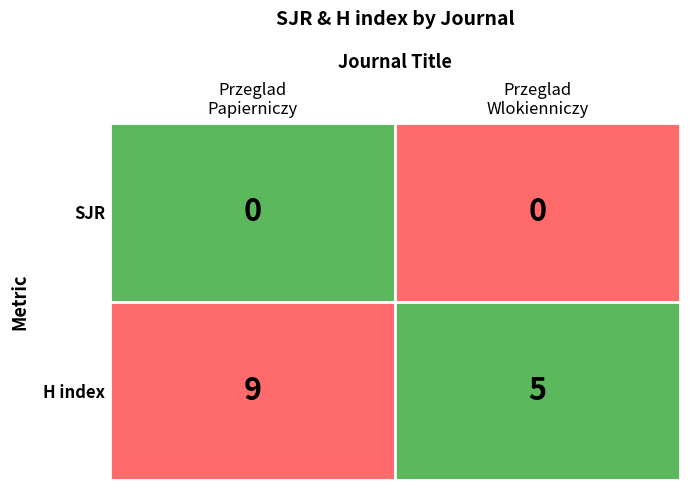

What is the sum of the Przeglad Papierniczy (discontinued) values at Rank 1 and Rank 2?

9